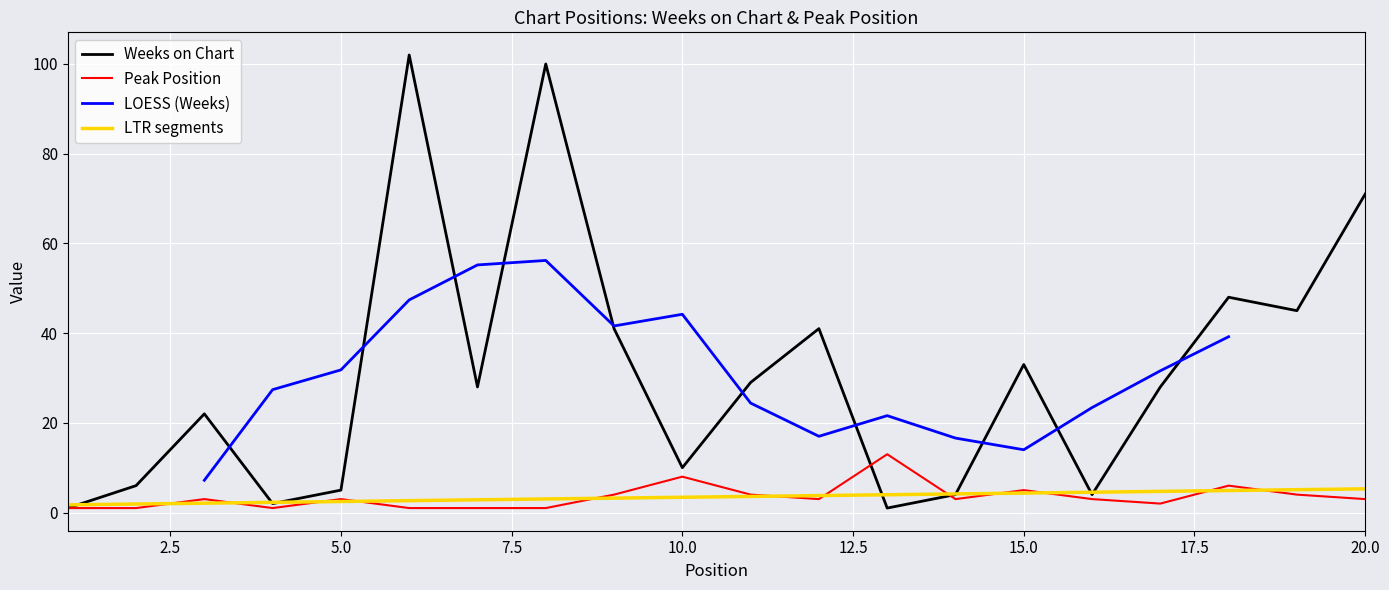

Is it true that LTR segments equals 2.5 at 5.0?

True